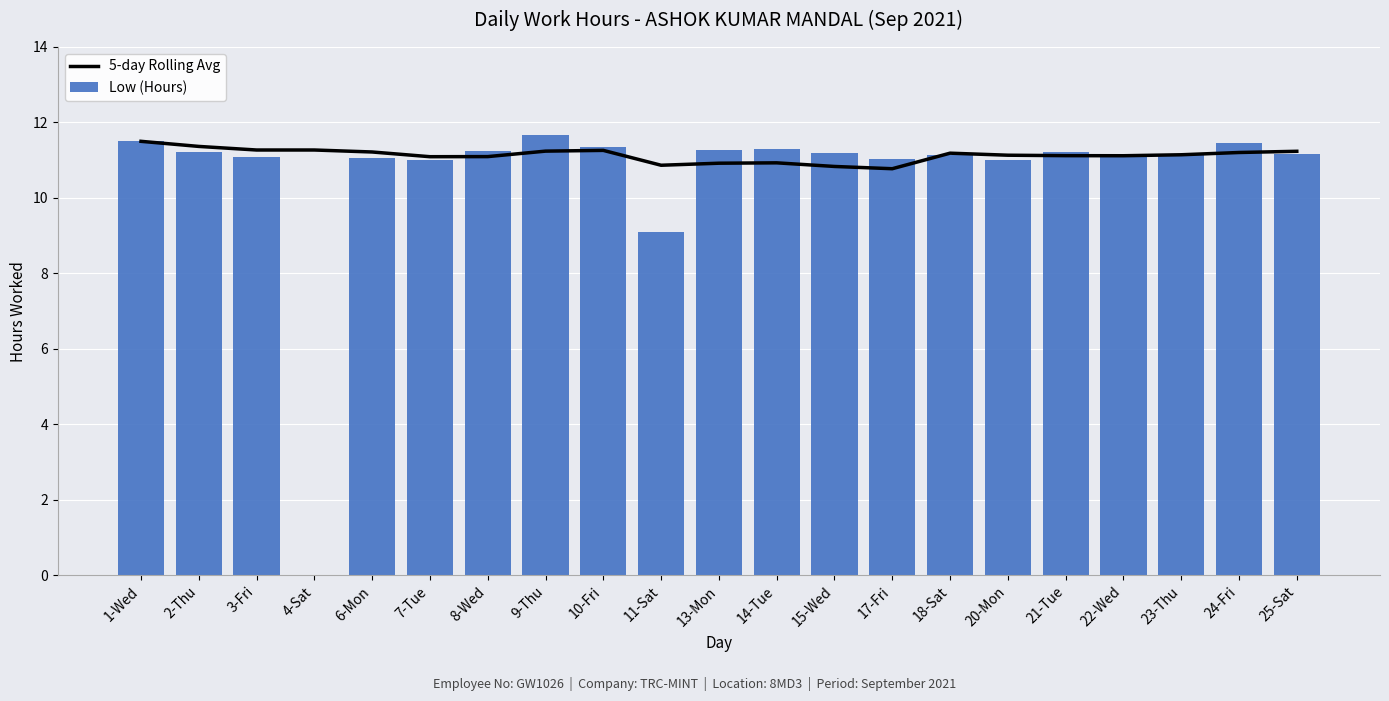

What is the label of the 2nd bar from the right?

24-Fri